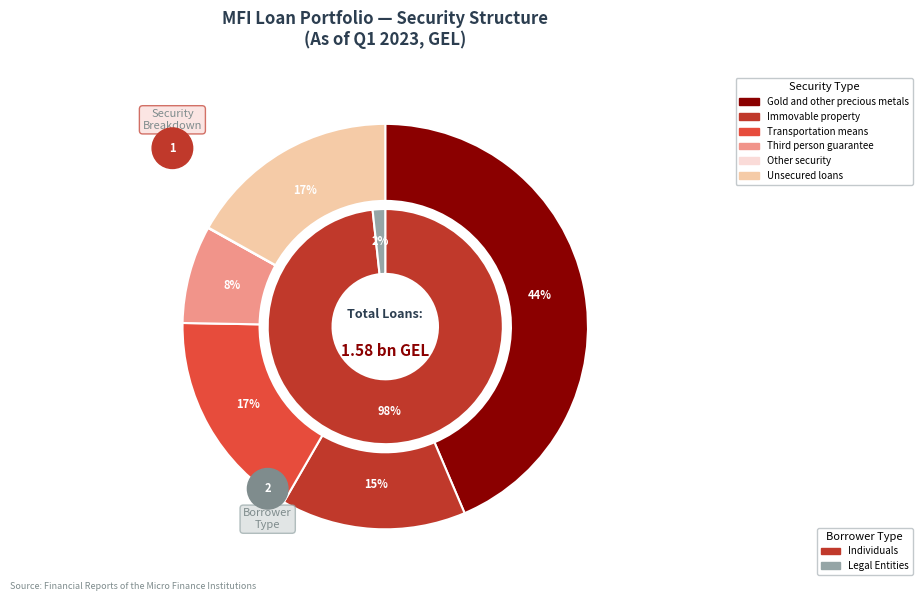

Is it true that Unsecured loans is 17% of the pie?

True